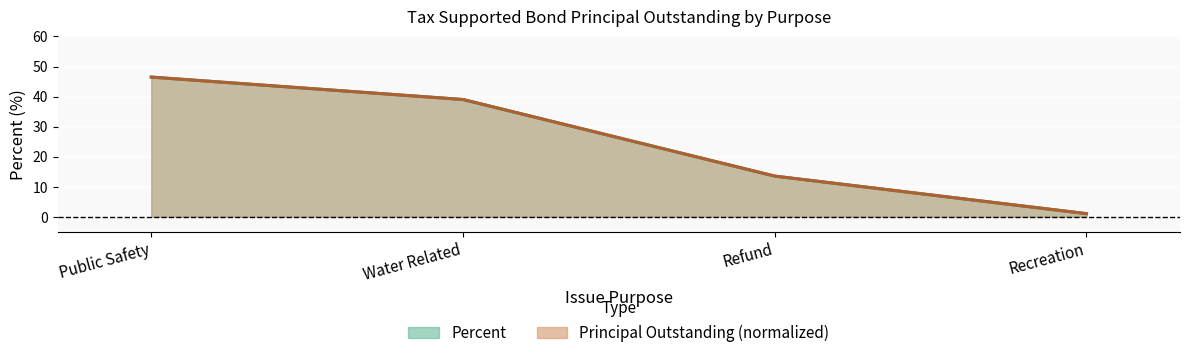

What is the value of the Percent point at the 4th from the left?

1.0